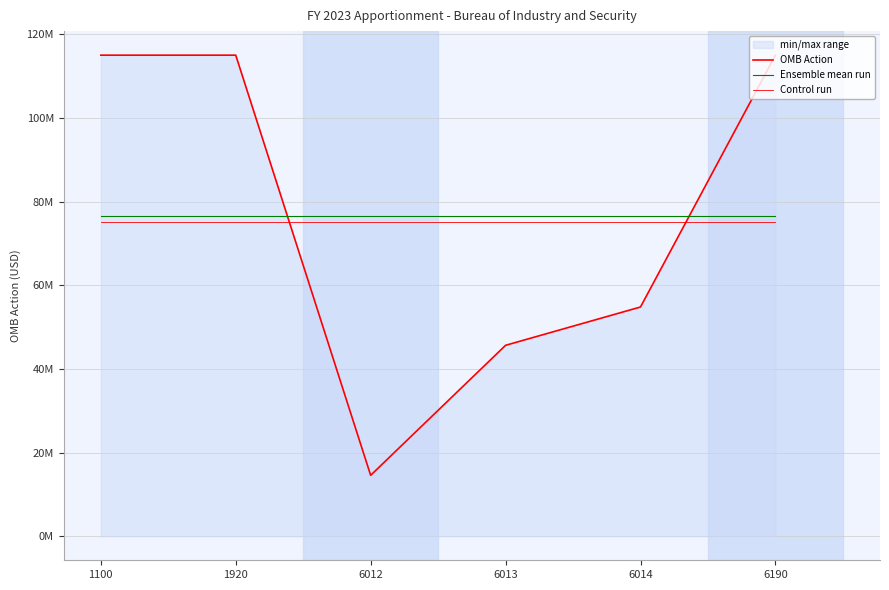

What is the greatest value displayed?

115000000.0